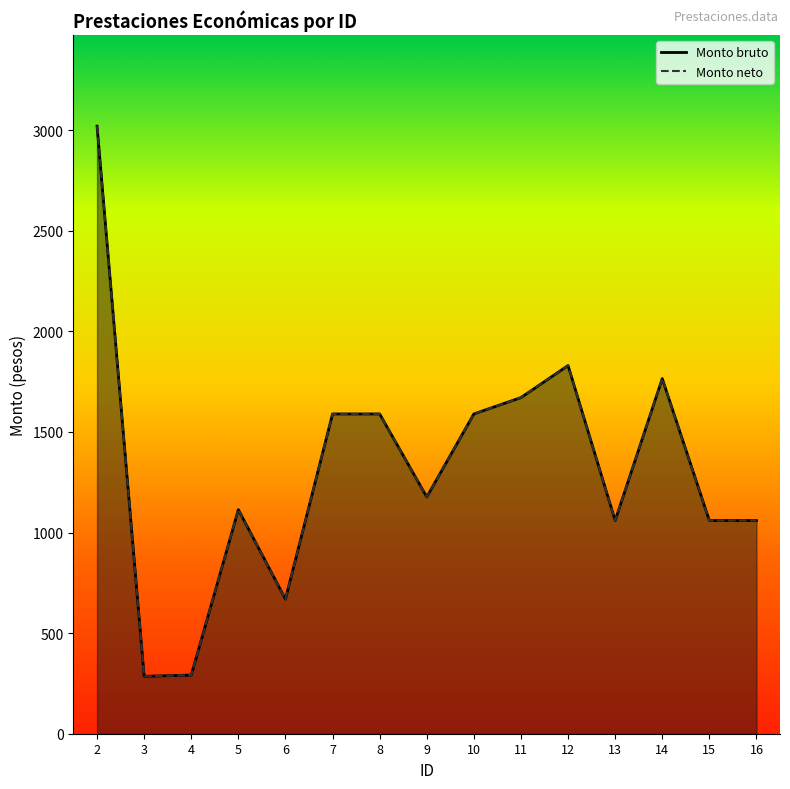

True or false: Monto bruto and Monto neto intersect in this chart.

False